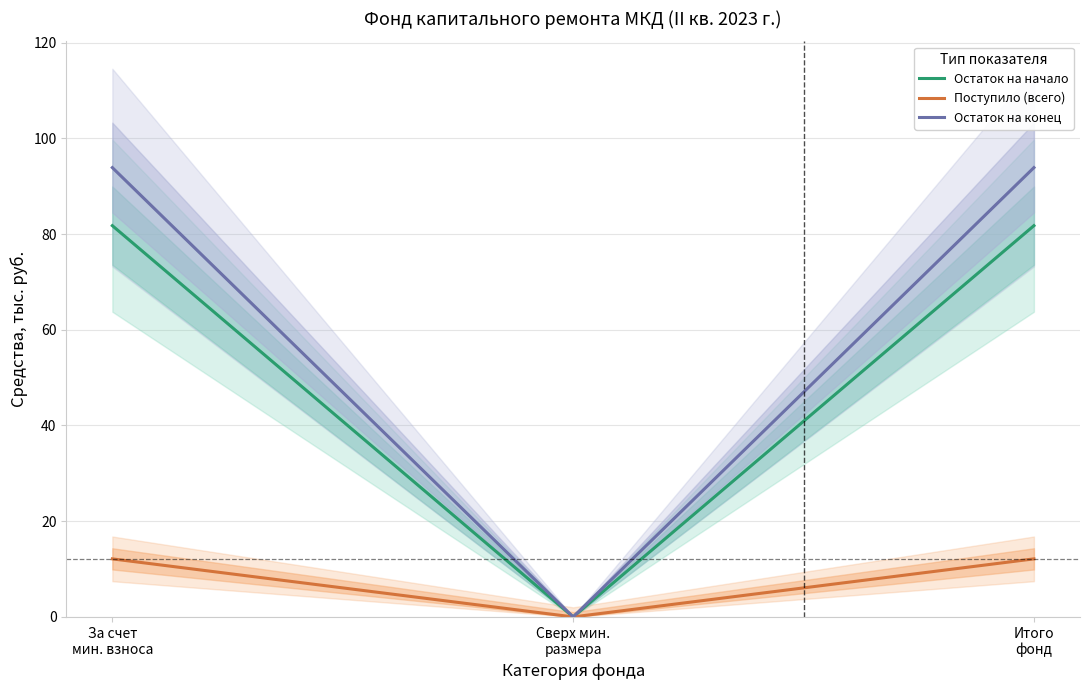

Which label corresponds to the smallest value in the chart?

Сверх мин.
размера